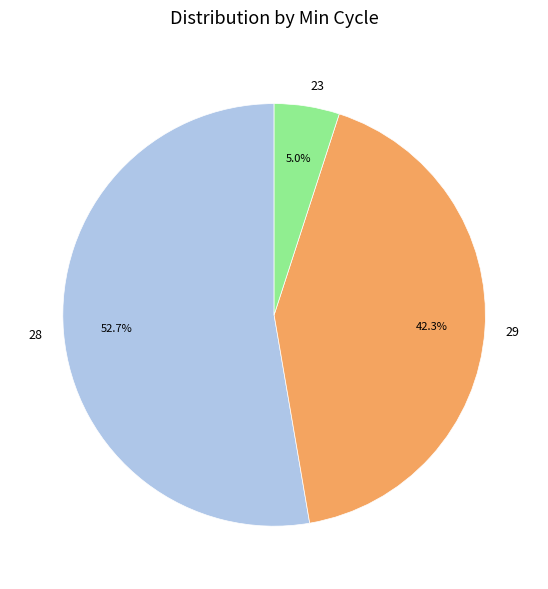

Does 29 account for over 50% of the chart?

No